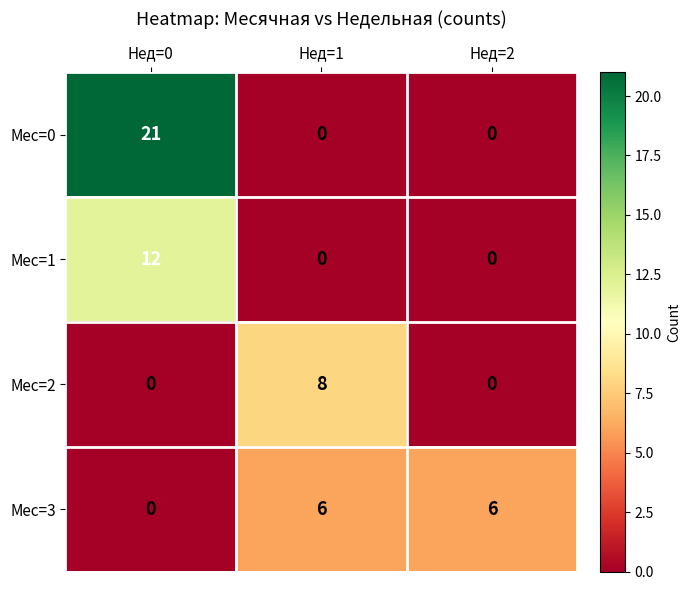

At how many categories does at least one series exceed 17?

1